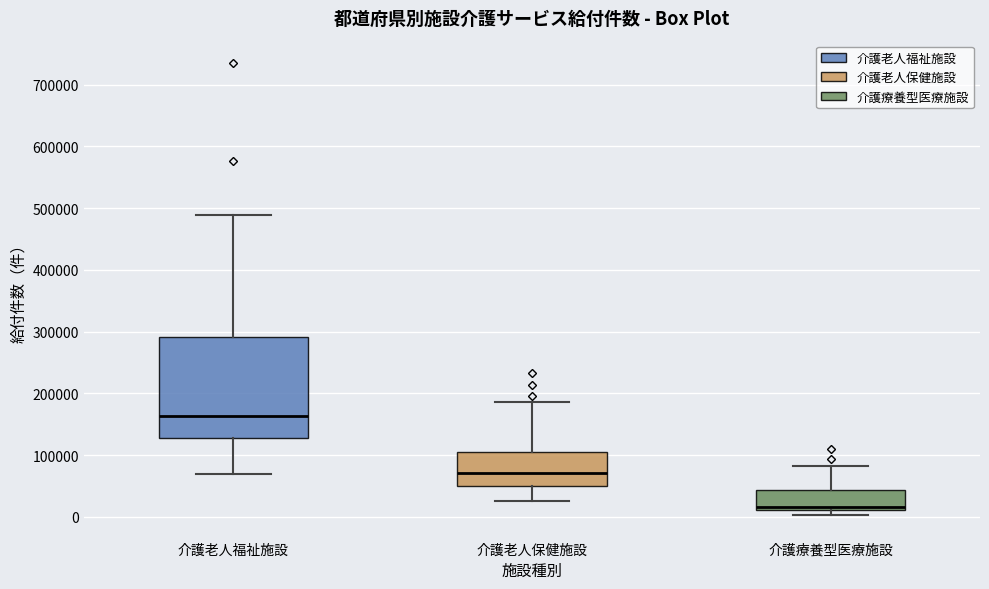

Where does the lower whisker of the box for 介護老人福祉施設 end on the y-axis? The values are not printed on the chart, so give them approximately, as read against the axis.

70000